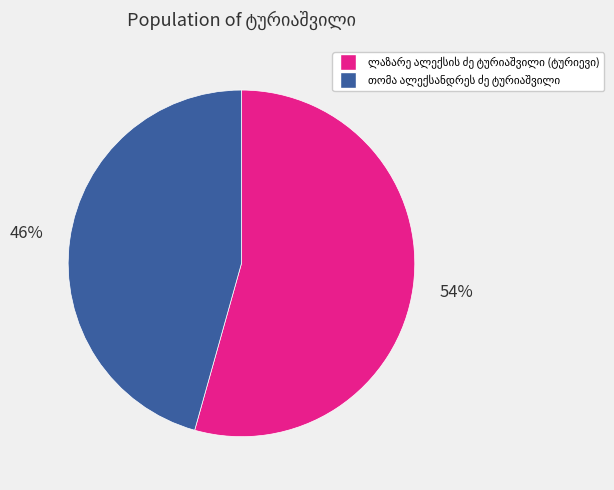

To the nearest percent, what is the average slice percentage?

50%